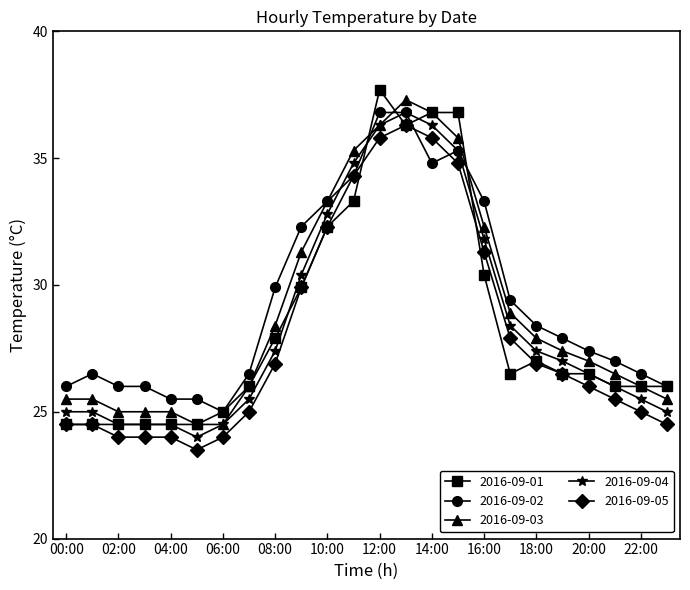

True or false: 2016-09-03 and 2016-09-05 intersect in this chart.

False